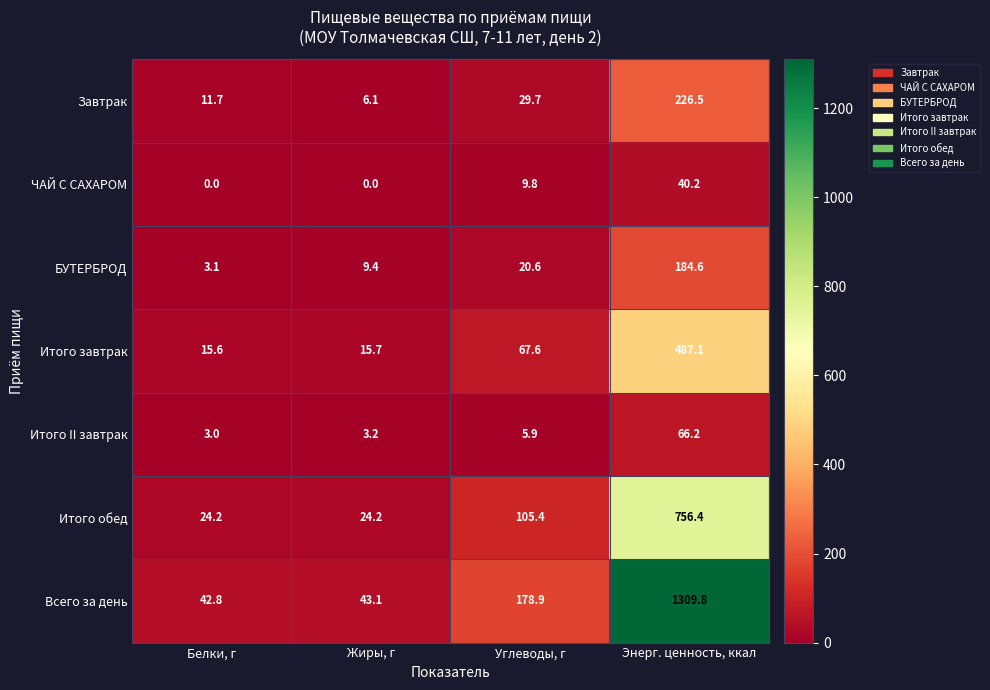

What is the greatest value displayed?

1309.8